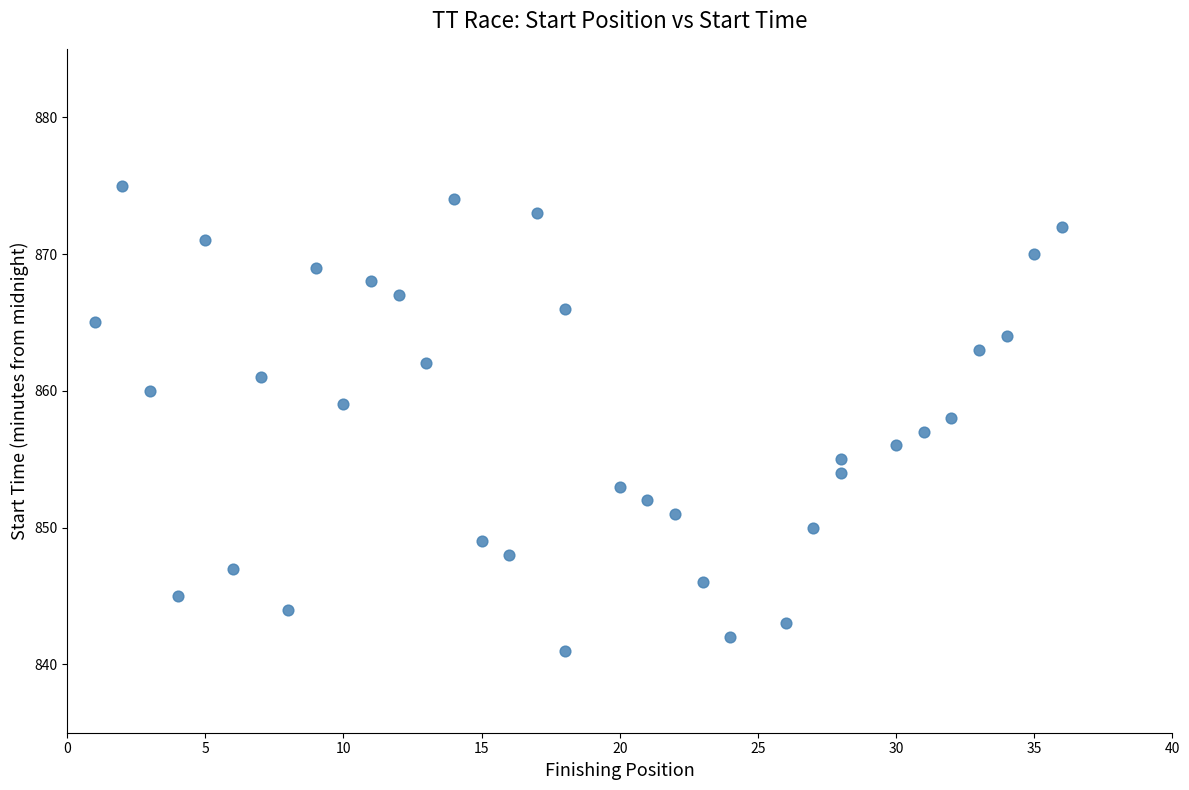

What is the range of Y values (max minus min)?

34